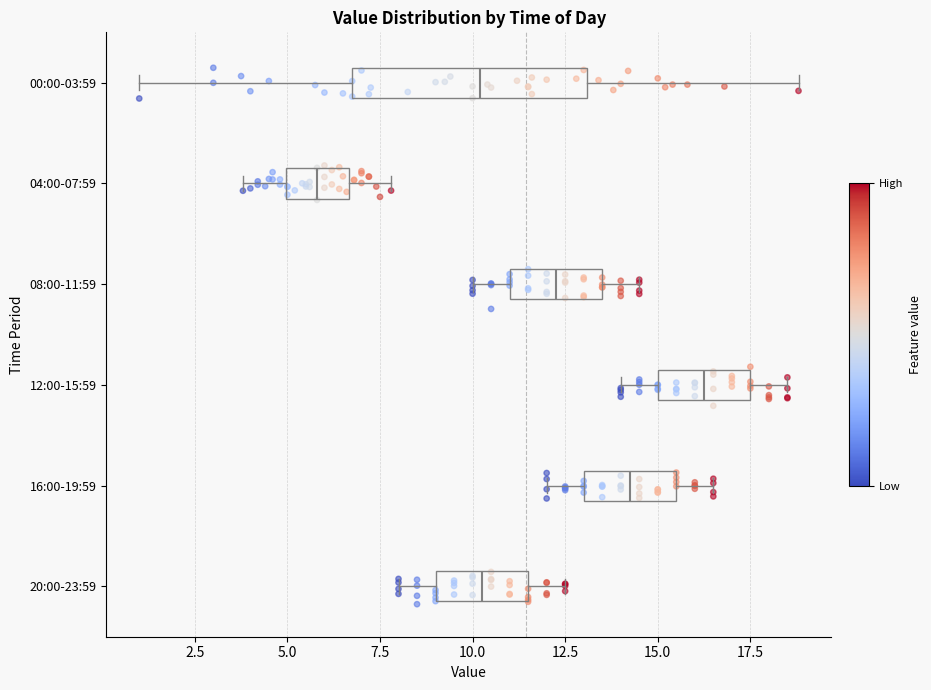

Comparing the boxes themselves (not the whiskers), which one is the widest?

00:00-03:59